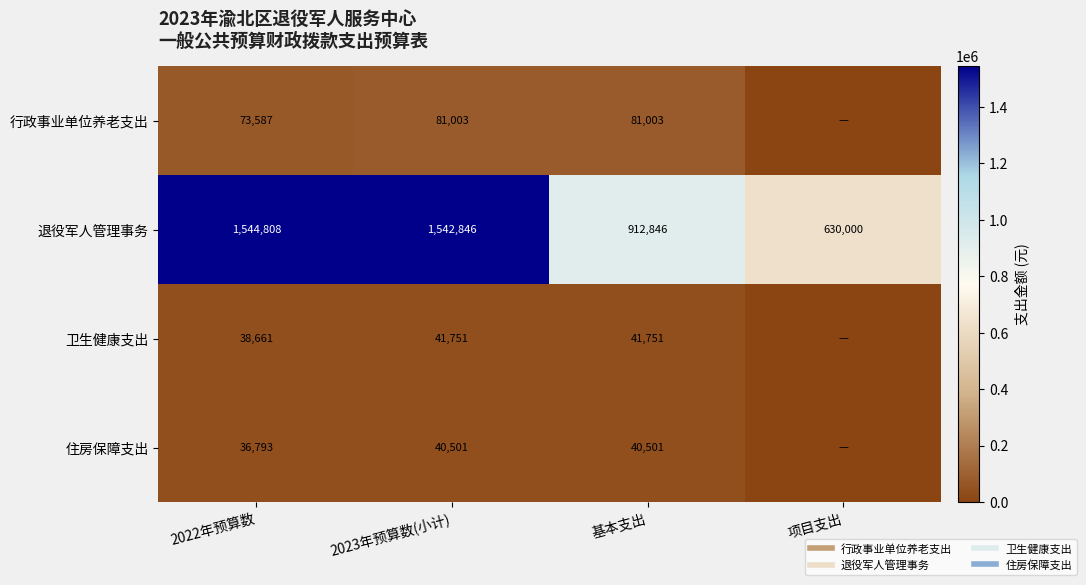

At 2023年预算数(小计), list the series in order from largest to smallest.

退役军人管理事务, 行政事业单位养老支出, 卫生健康支出, 住房保障支出